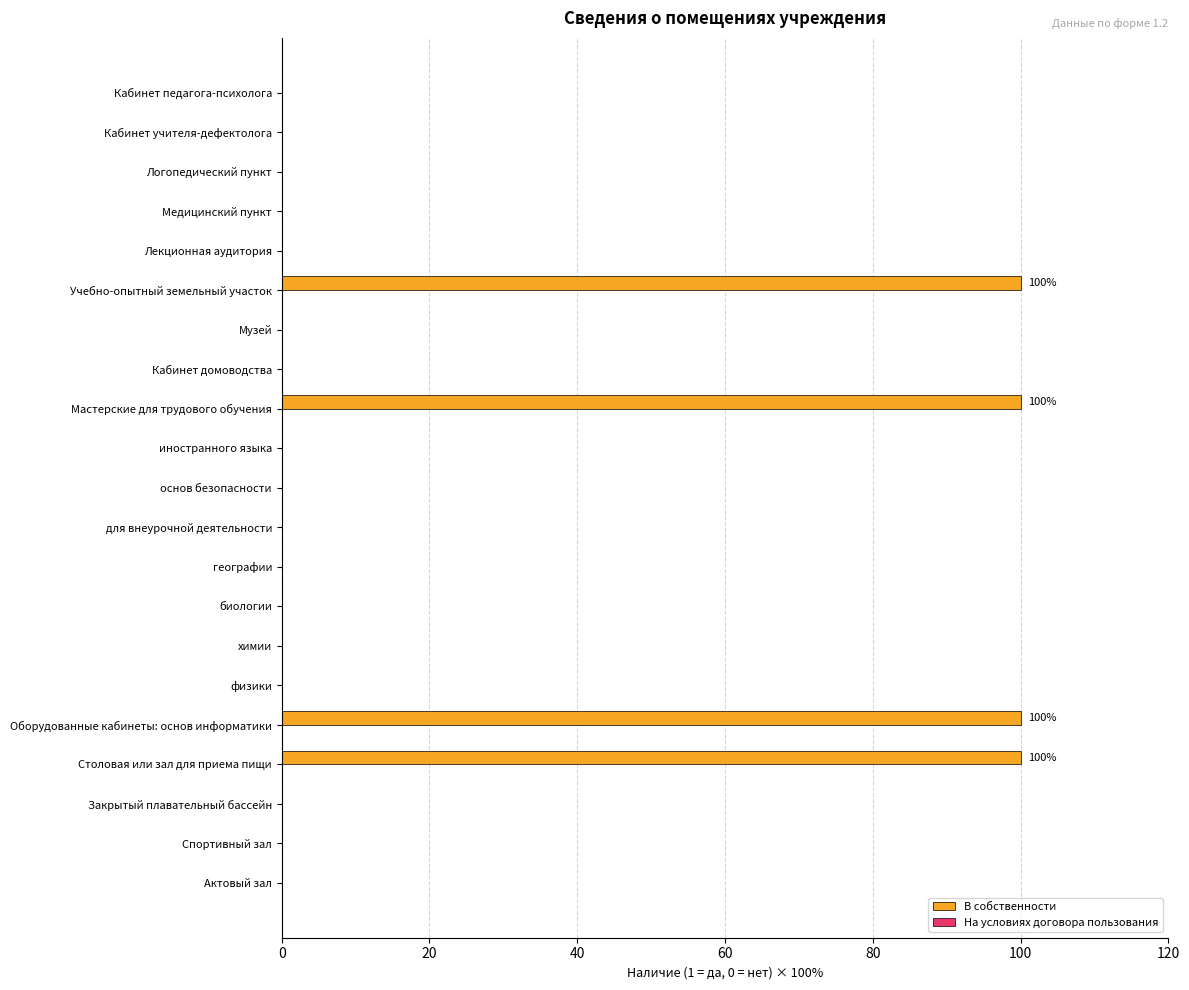

How many categories are shown in the chart?

21